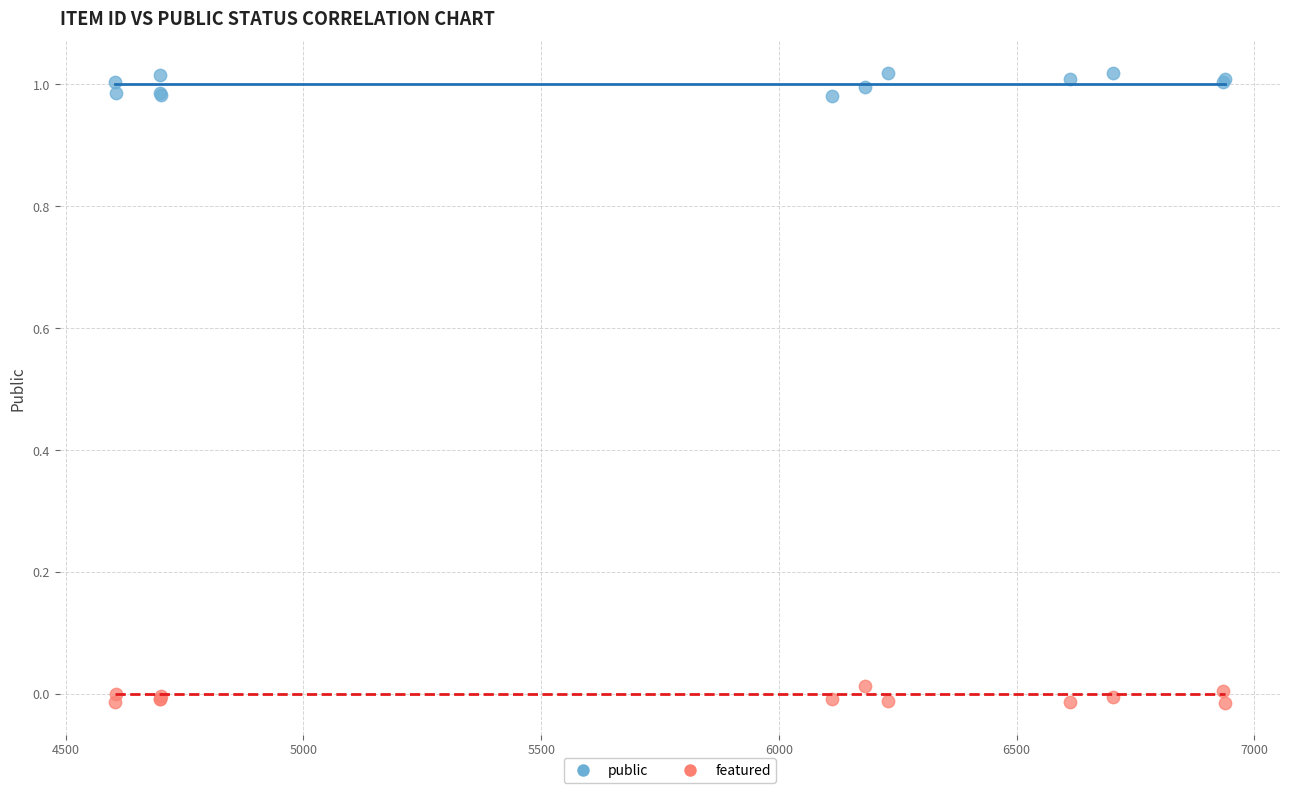

Which series reaches the maximum Y coordinate?

public